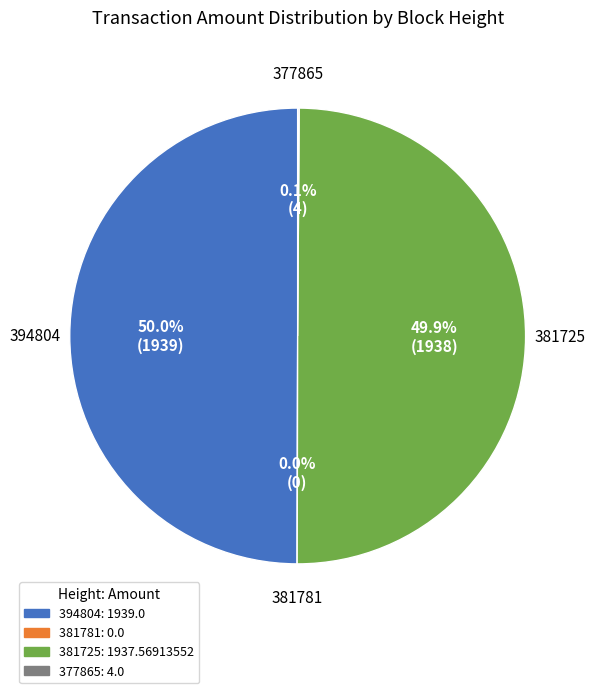

How many segments does this pie chart have?

4